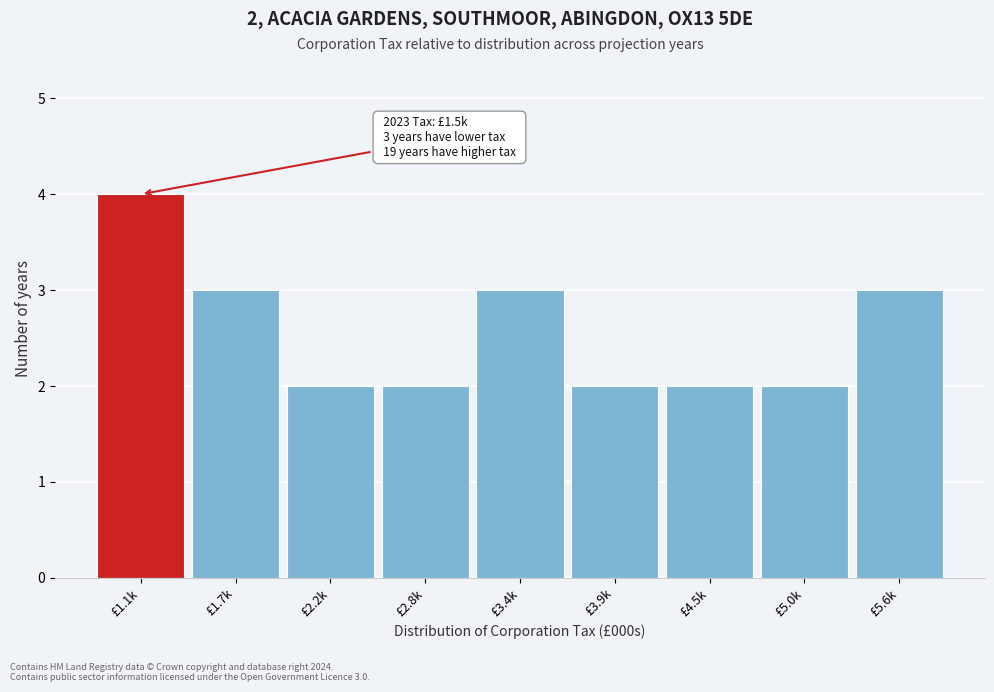

Reading right to left, extract all data points from this chart.

3	2	2	2	3	2	2	3	4